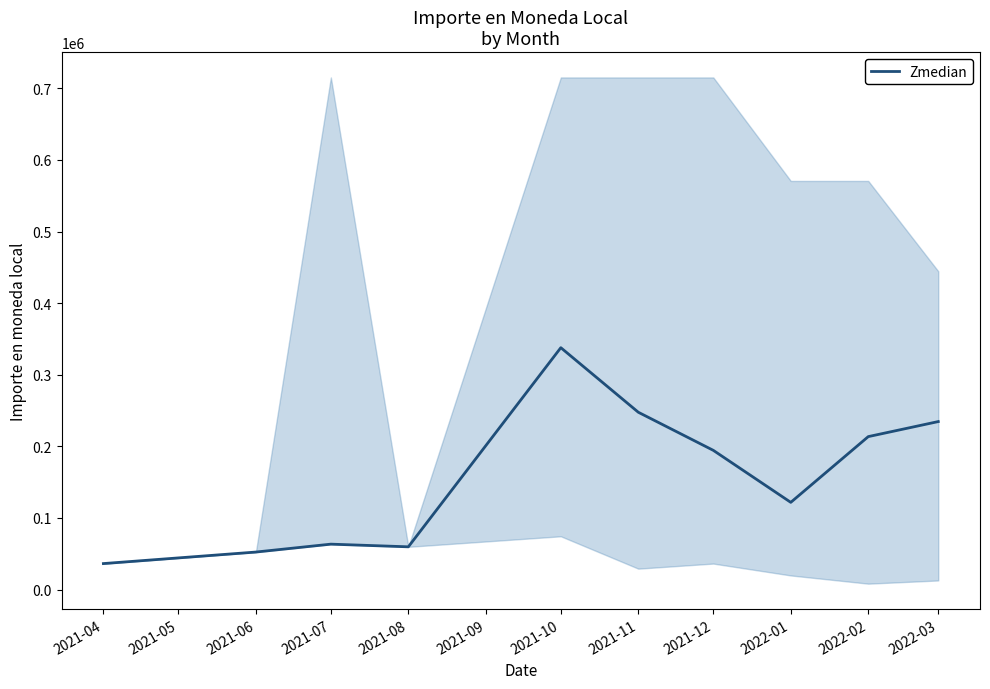

At which label does Zmedian reach its minimum?

2021-04